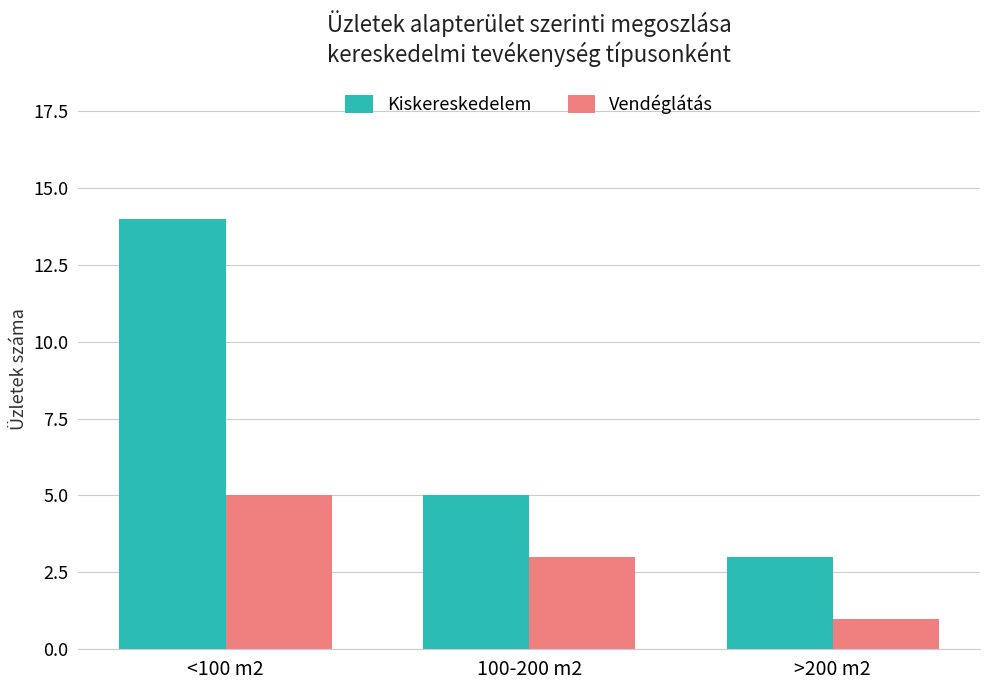

What is the difference between the maximum and minimum values in the Kiskereskedelem series?

11